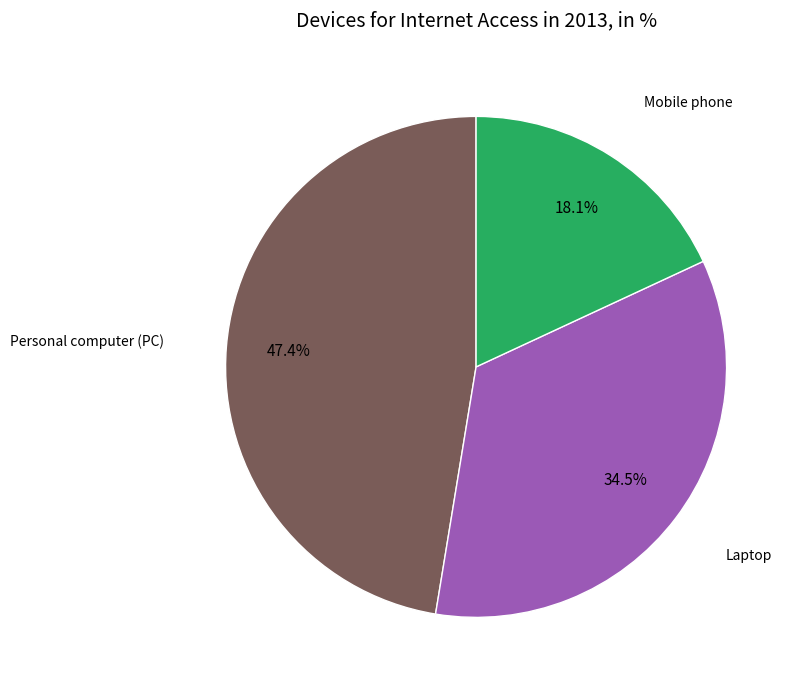

Is there a majority slice in this chart?

No